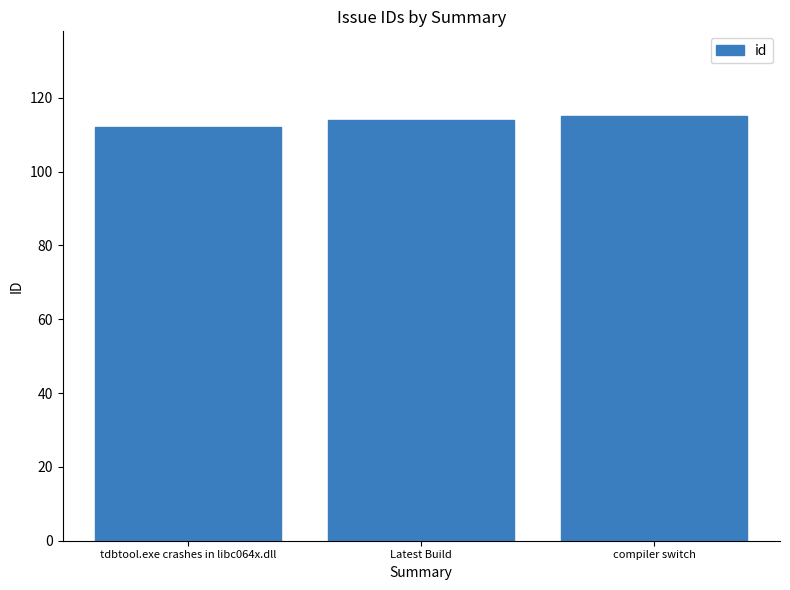

How many categories are shown in the chart?

3